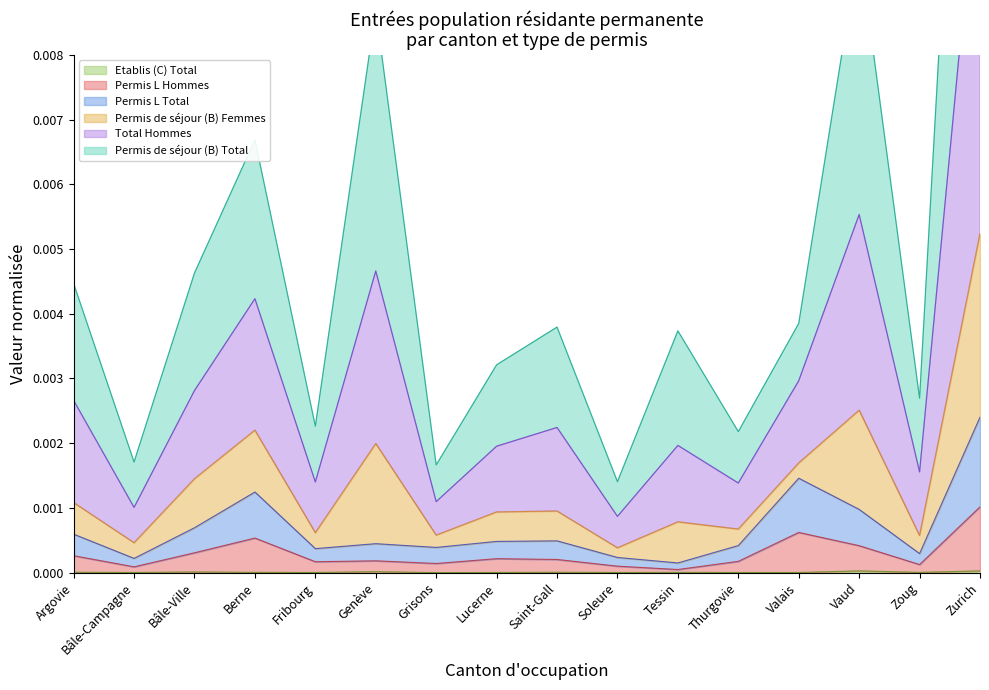

The value of Etablis (C) Total at Berne is 0.0. True or false?

True